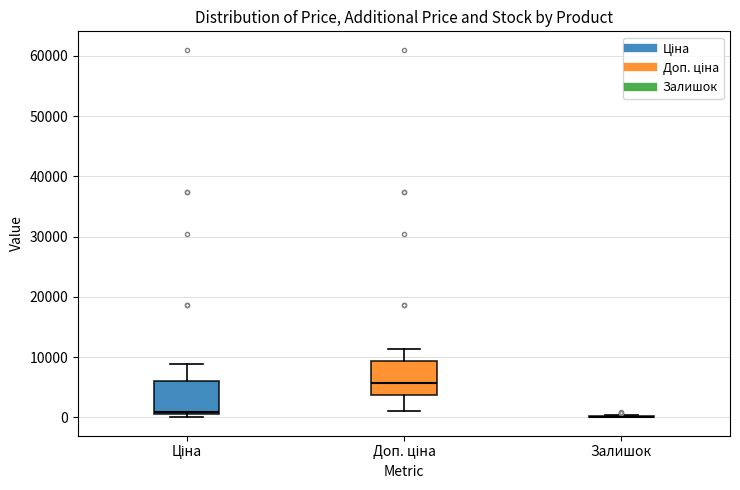

Reading left to right, read every box against the y-axis: the position of its median line, the range the box covers, and the ends of its whiskers. The values are not printed on the chart, so give them approximately, as read against the axis.

Ціна: median 1000 (just above the box's lower edge), box 1000 to 6000, whiskers 0 to 9000
Доп. ціна: median 6000, box 4000 to 9000, whiskers 1000 to 11000
Залишок: box collapsed to a line at 0, whiskers 0 to 0